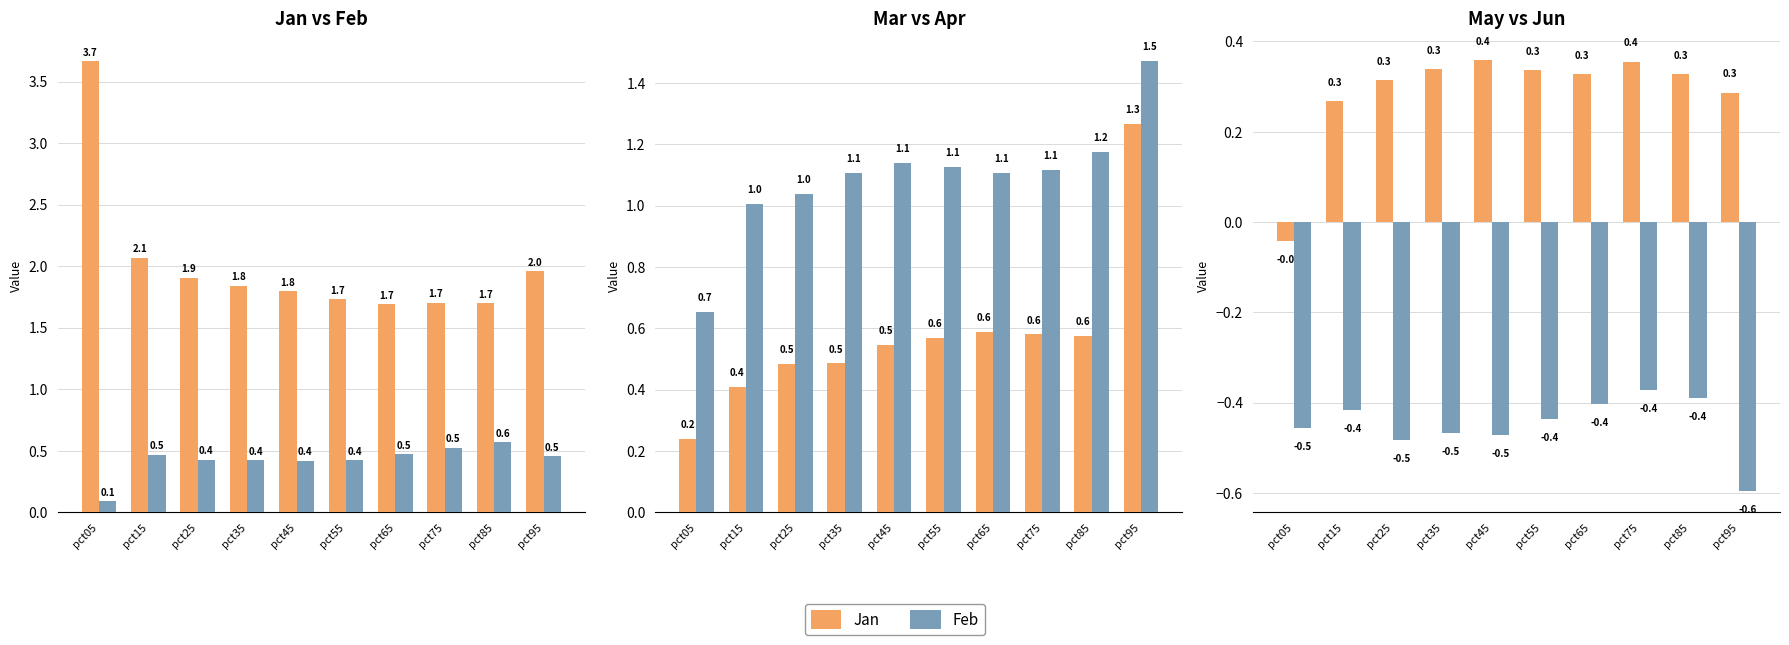

Is it true that Feb equals 0.7 at pct25?

False